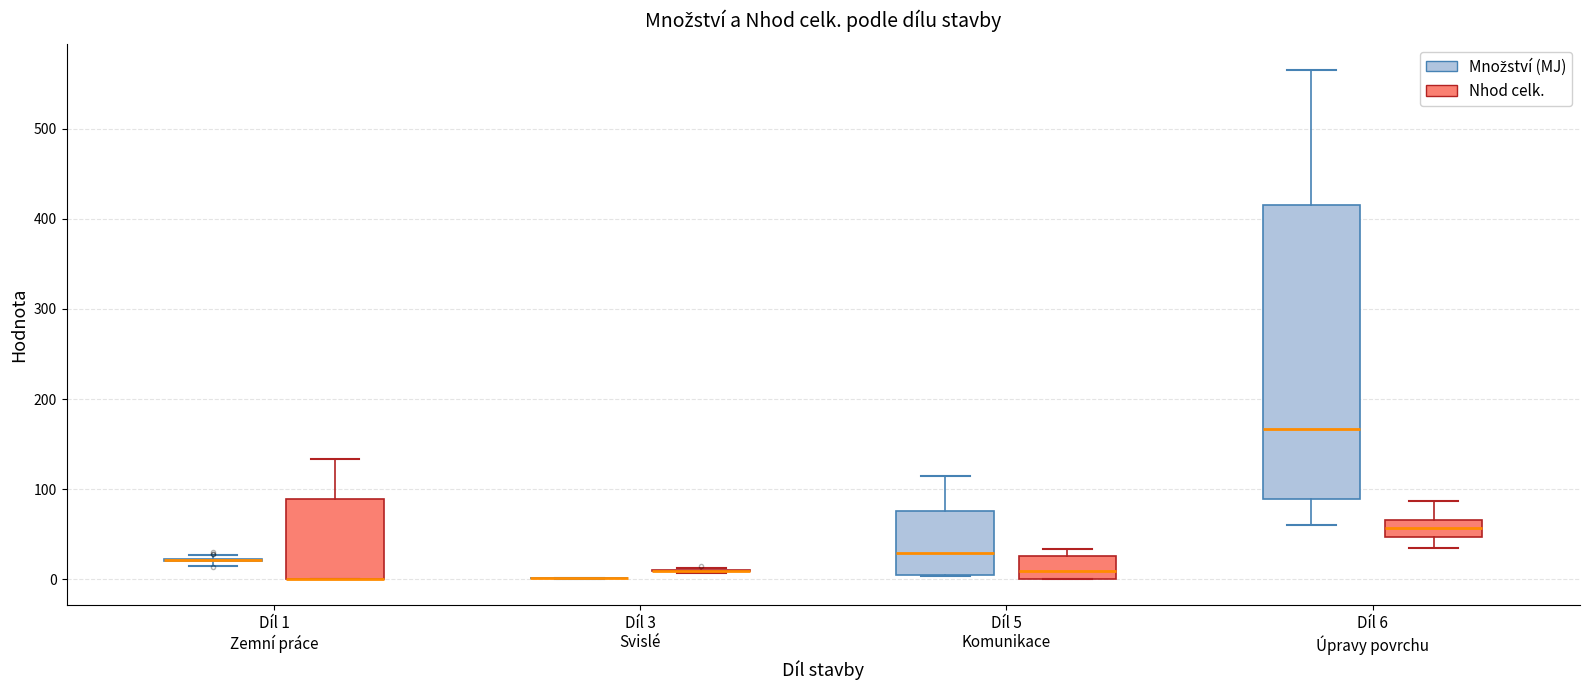

Reading left to right, read every box against the y-axis: the position of its median line, the range the box covers, and the ends of its whiskers. The values are not printed on the chart, so give them approximately, as read against the axis.

Díl 1 Zemní práce (Množství (MJ)): box collapsed to a line at 20, whiskers 20 to 30
Díl 1 Zemní práce (Nhod celk.): median 0 (drawn on the box's lower edge), box 0 to 90, whiskers 0 to 130
Díl 3 Svislé (Množství (MJ)): box collapsed to a line at 0, whiskers 0 to 0
Díl 3 Svislé (Nhod celk.): box collapsed to a line at 10, whiskers 10 to 10
Díl 5 Komunikace (Množství (MJ)): median 30, box 0 to 80, whiskers 0 to 120
Díl 5 Komunikace (Nhod celk.): median 10, box 0 to 30, whiskers 0 to 30 (just above the box's upper edge)
Díl 6 Úpravy povrchu (Množství (MJ)): median 170, box 90 to 410, whiskers 60 to 570
Díl 6 Úpravy povrchu (Nhod celk.): median 60, box 50 to 70, whiskers 30 to 90